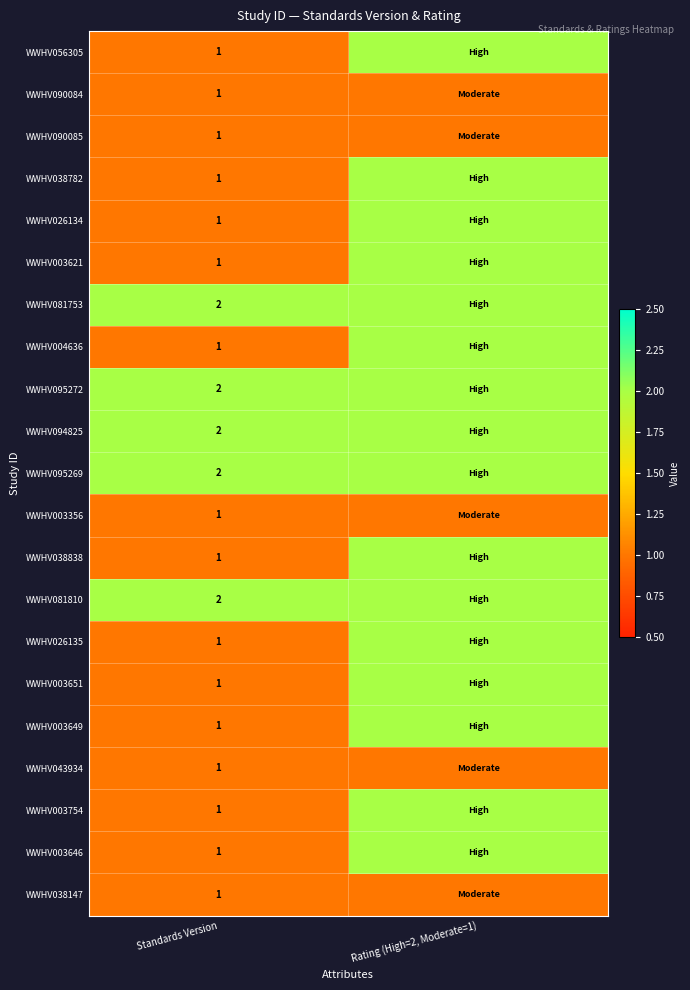

At which category is the sum across all series the highest?

Rating (High=2, Moderate=1)